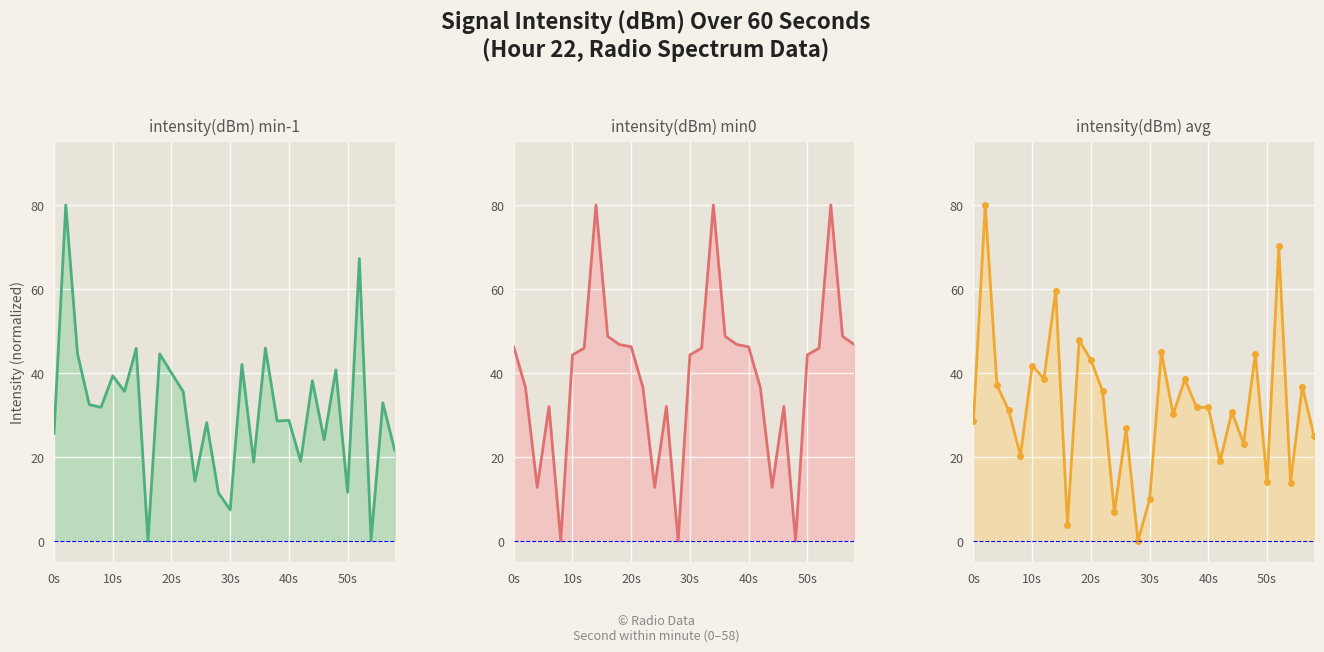

Which series changed the most between 24 and 28?

intensity(dBm) min0